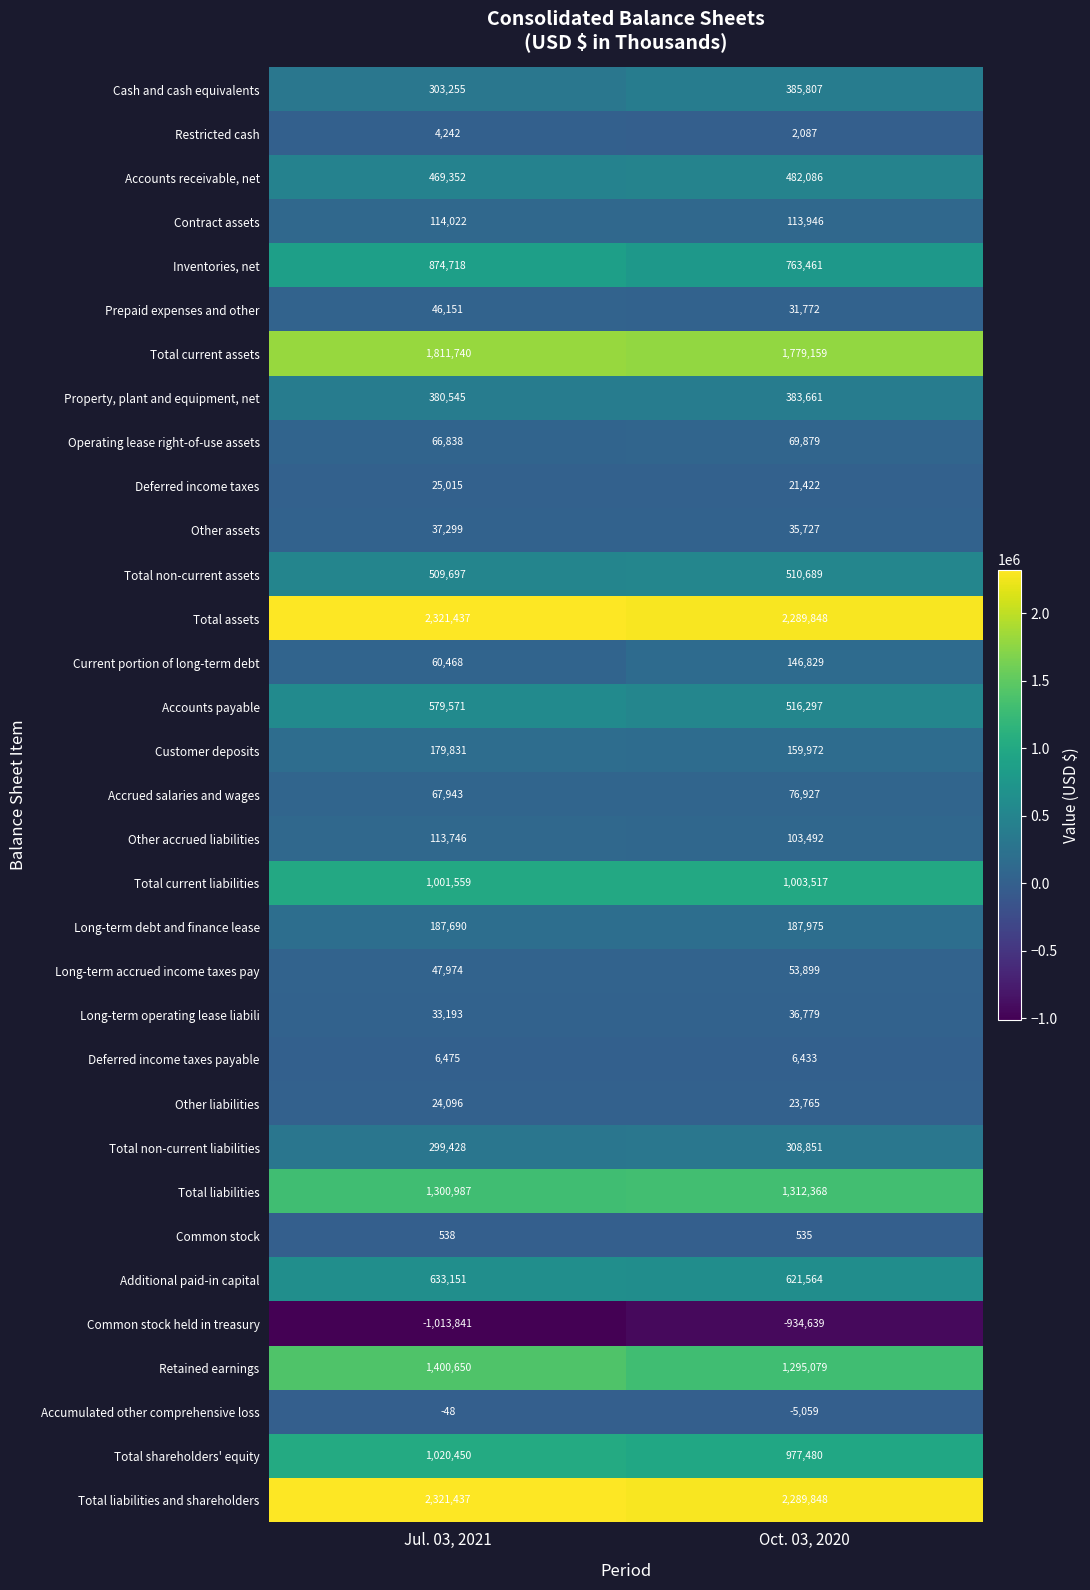

How many distinct data groups are displayed?

33